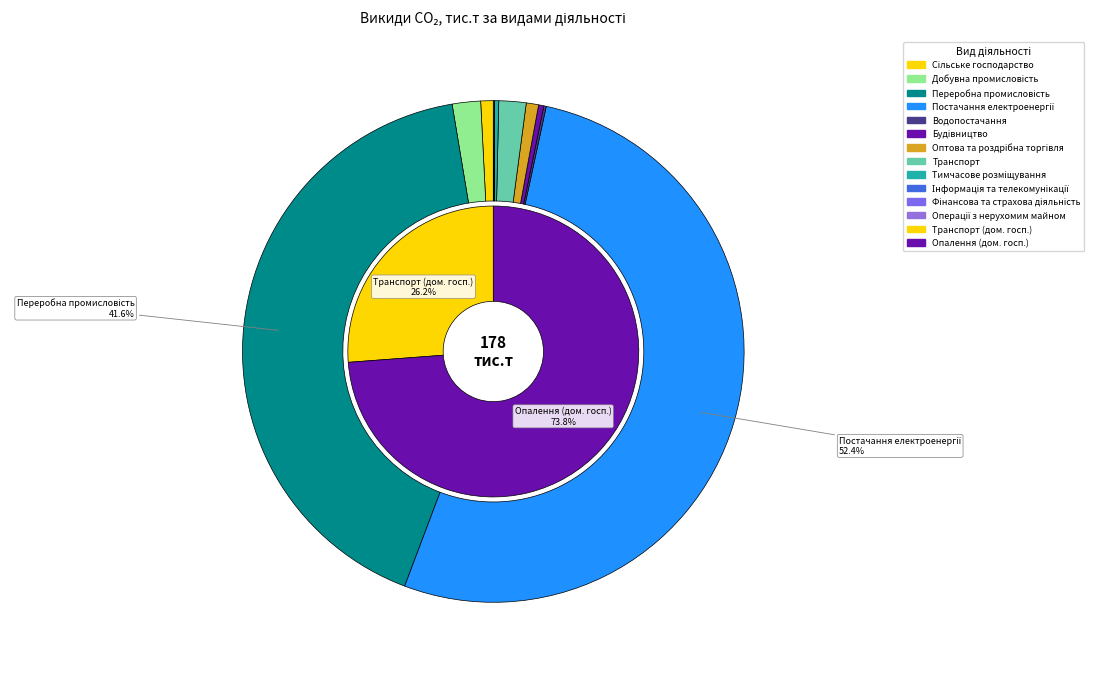

Is there any slice that represents more than half of the pie?

Yes